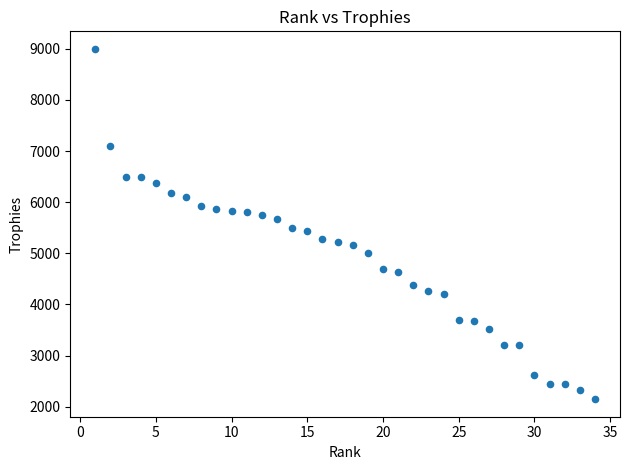

What is the range of X values (max minus min)?

33